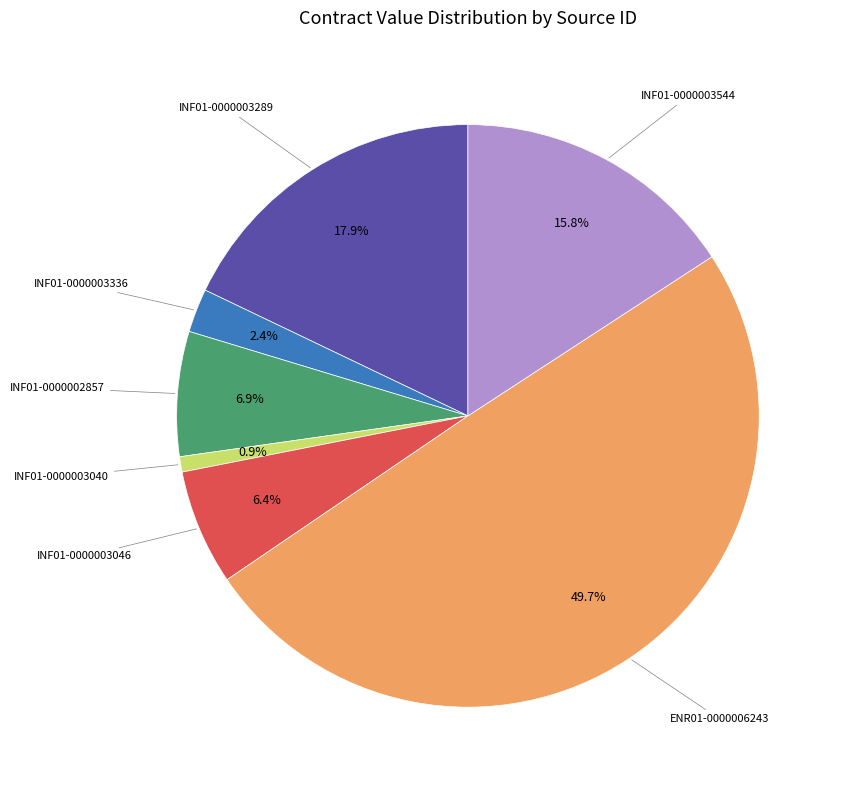

How many slices are in this pie chart?

7